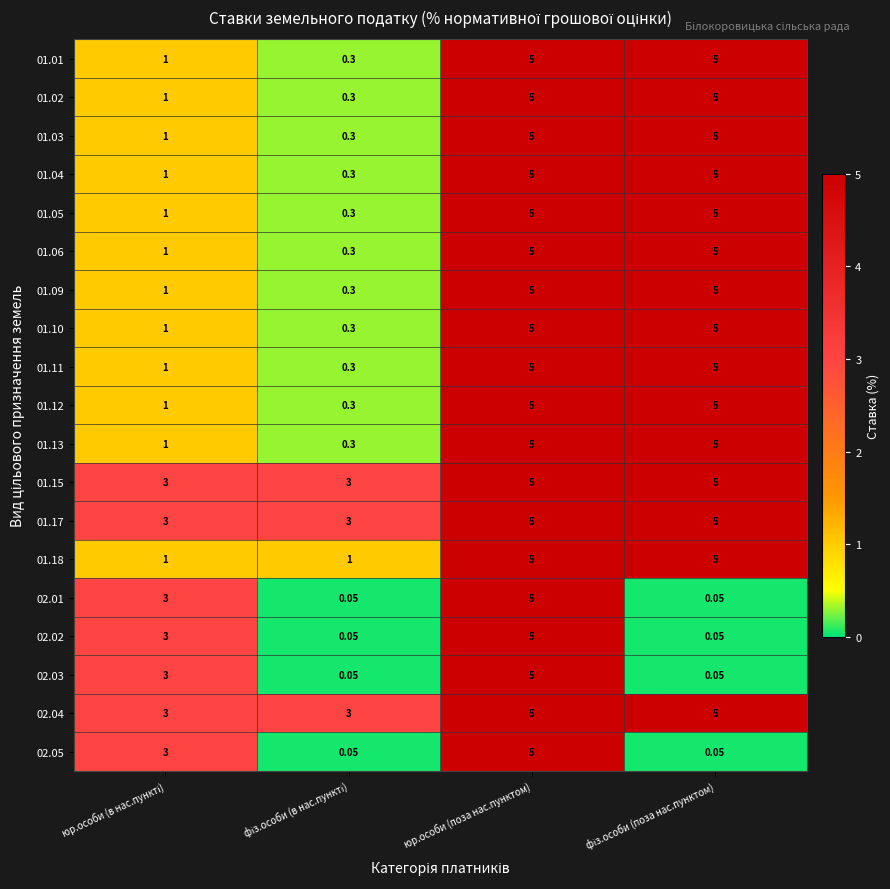

At which category is the sum across all series the highest?

юр.особи (поза нас.пунктом)